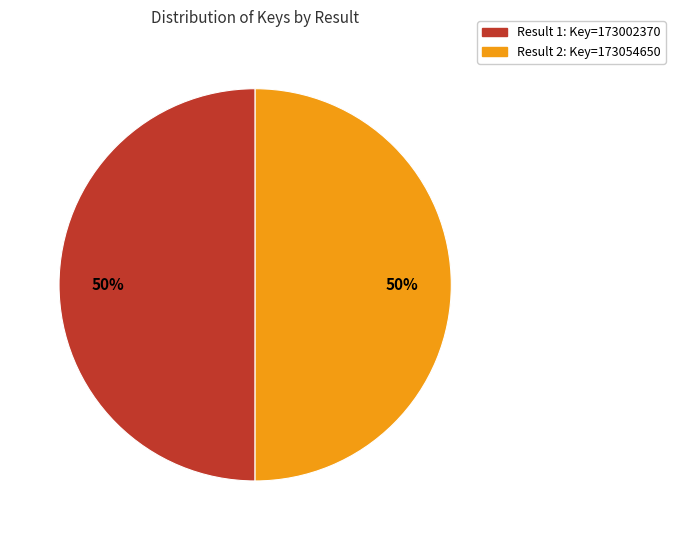

To the nearest percent, what is the average slice percentage?

50%